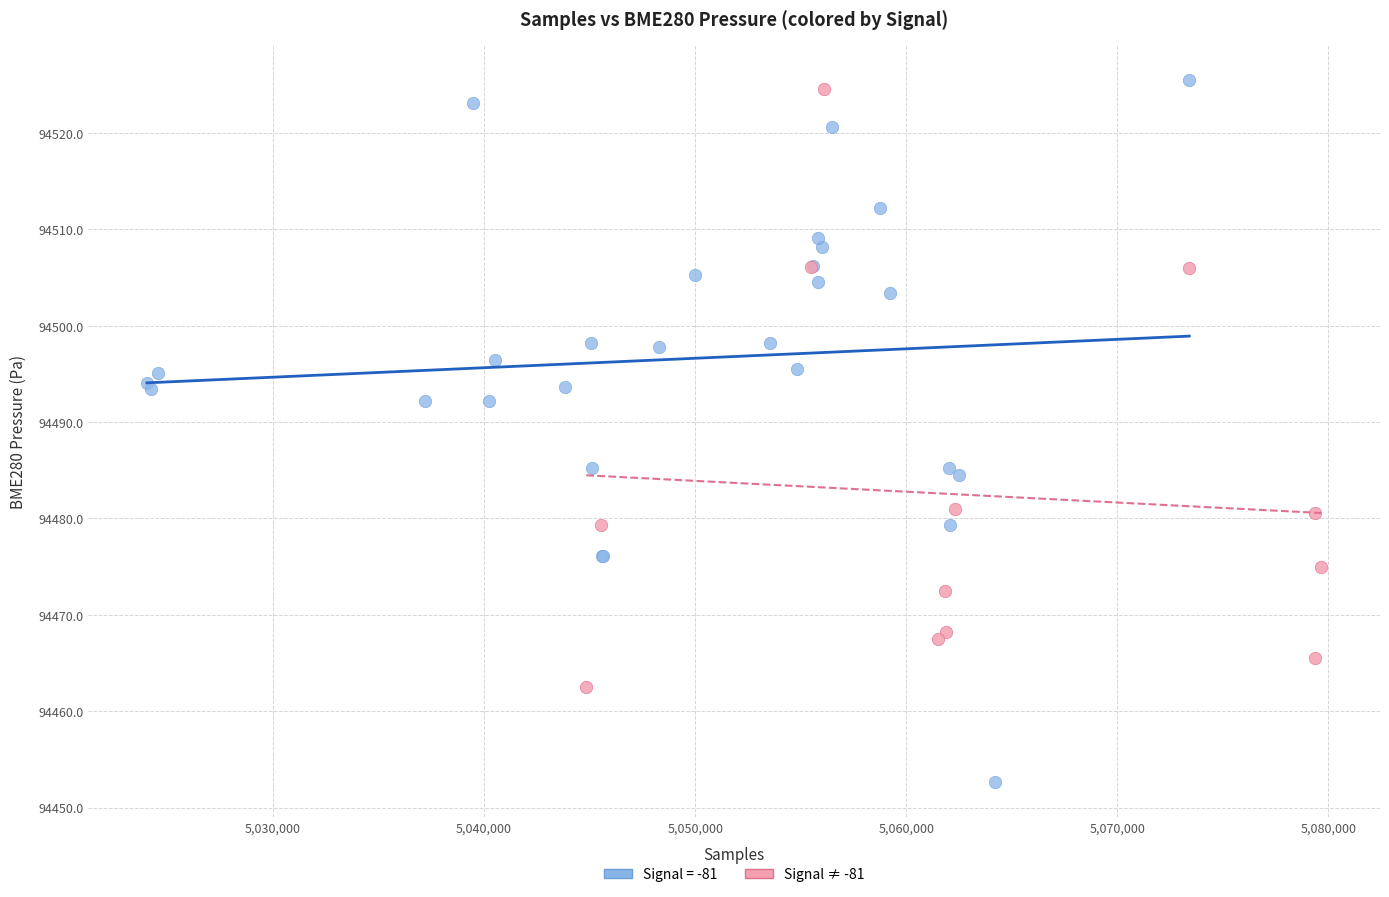

Which series contains the lowest Y value?

Signal = -81